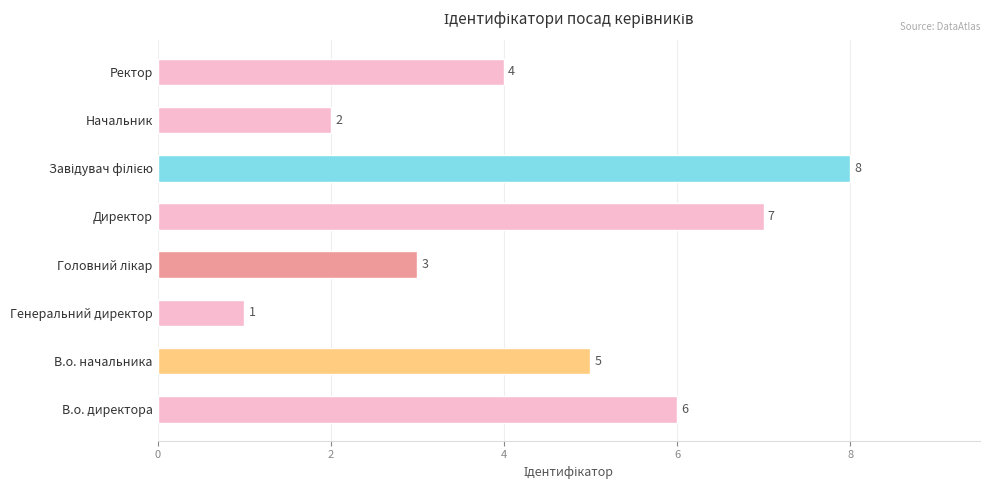

What is the difference between the maximum and minimum values?

7